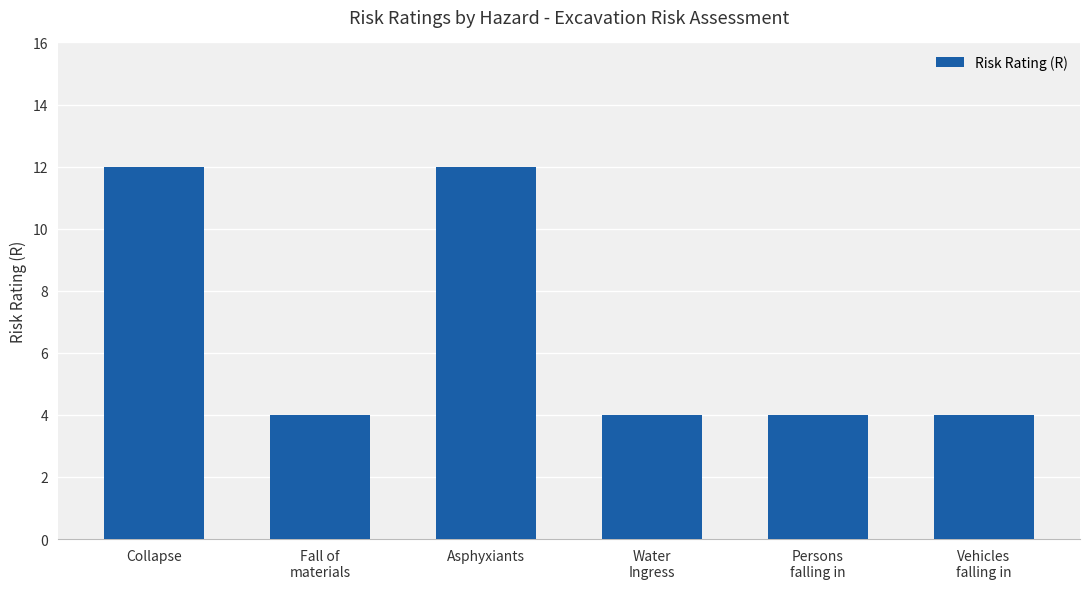

What is the sum of all values?

40